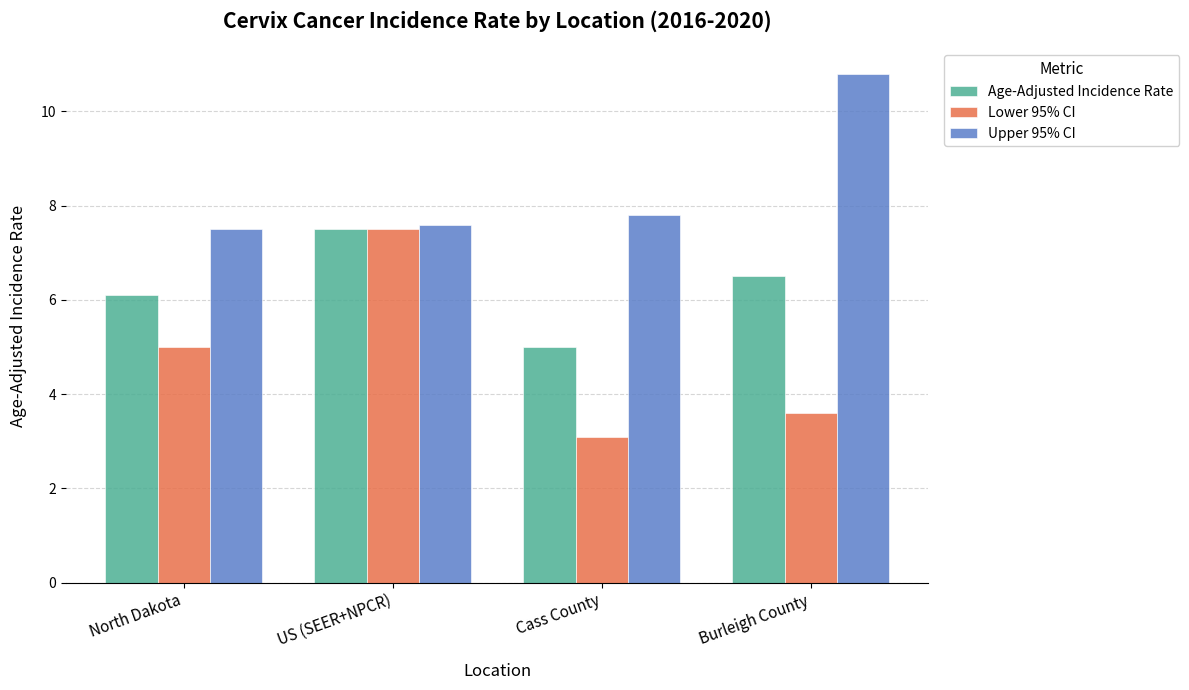

How many bars are there in total?

12